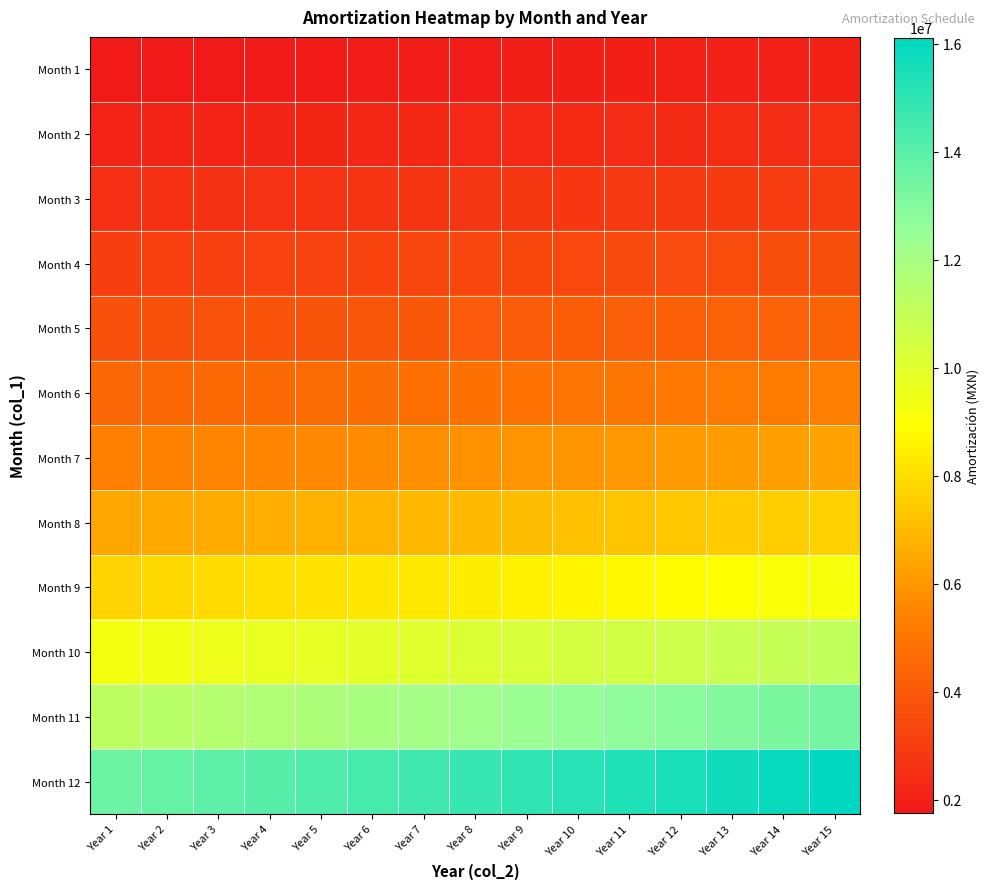

Which series has the largest total across all categories?

Month 12